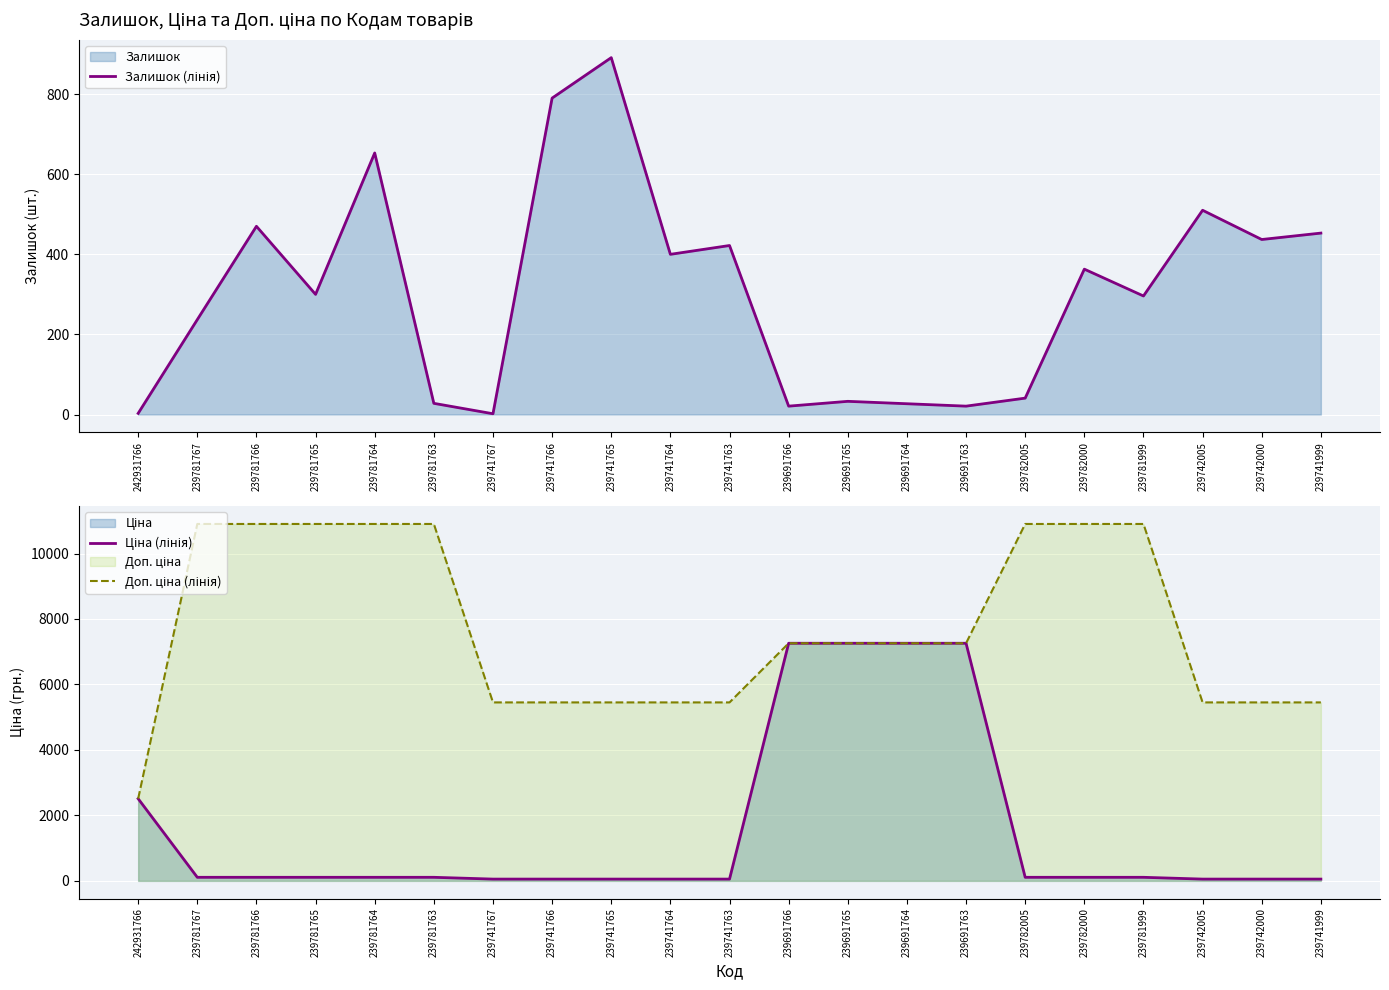

What is the label of the 14th point from the right?

239741766